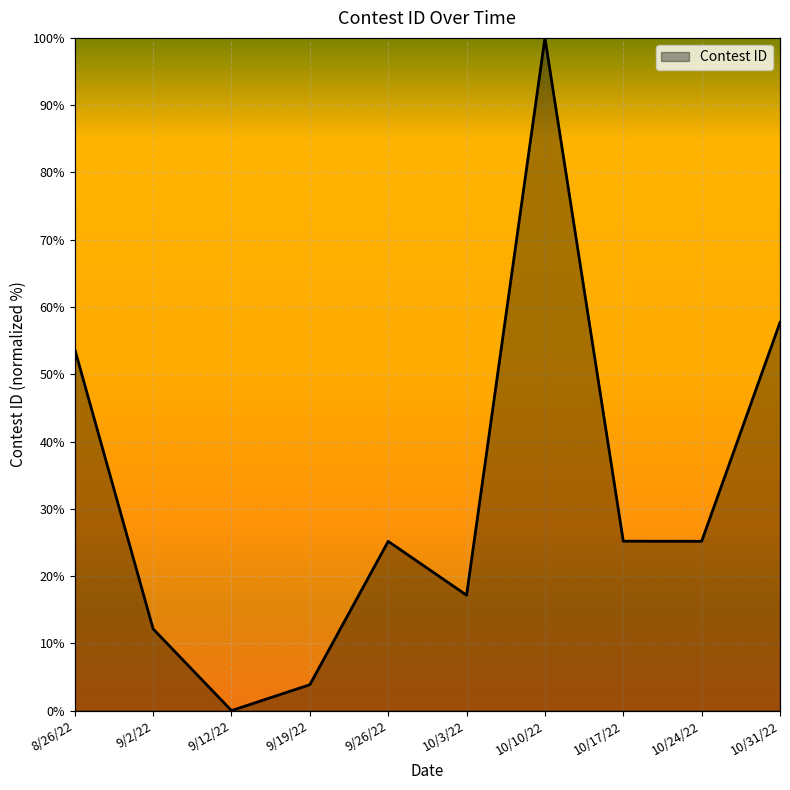

True or false: the data shows 132.1 at 10/10/22.

False